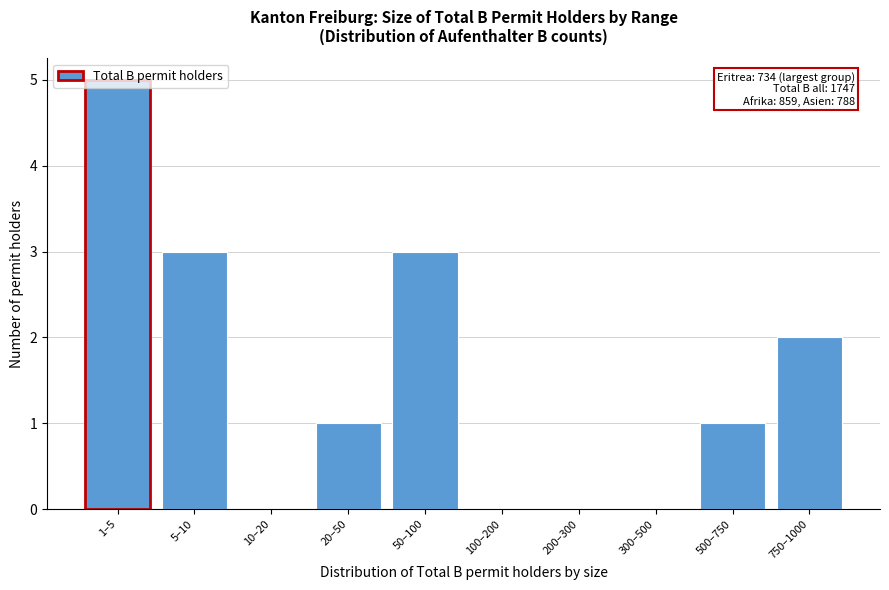

What is the change in value from 1–5 to 300–500?

-5